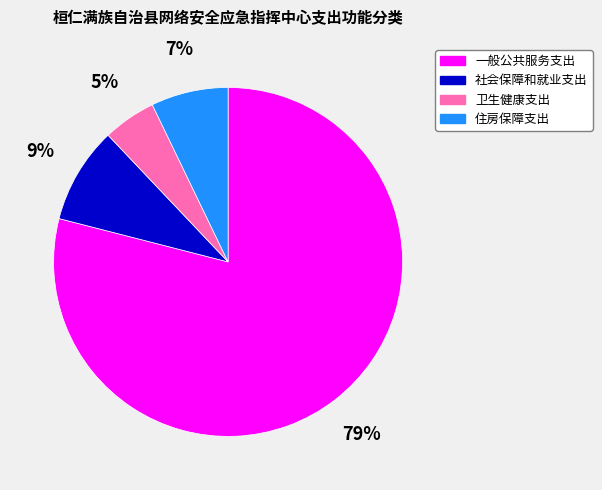

To the nearest percent, what is the difference between the largest and smallest slice percentages?

74%